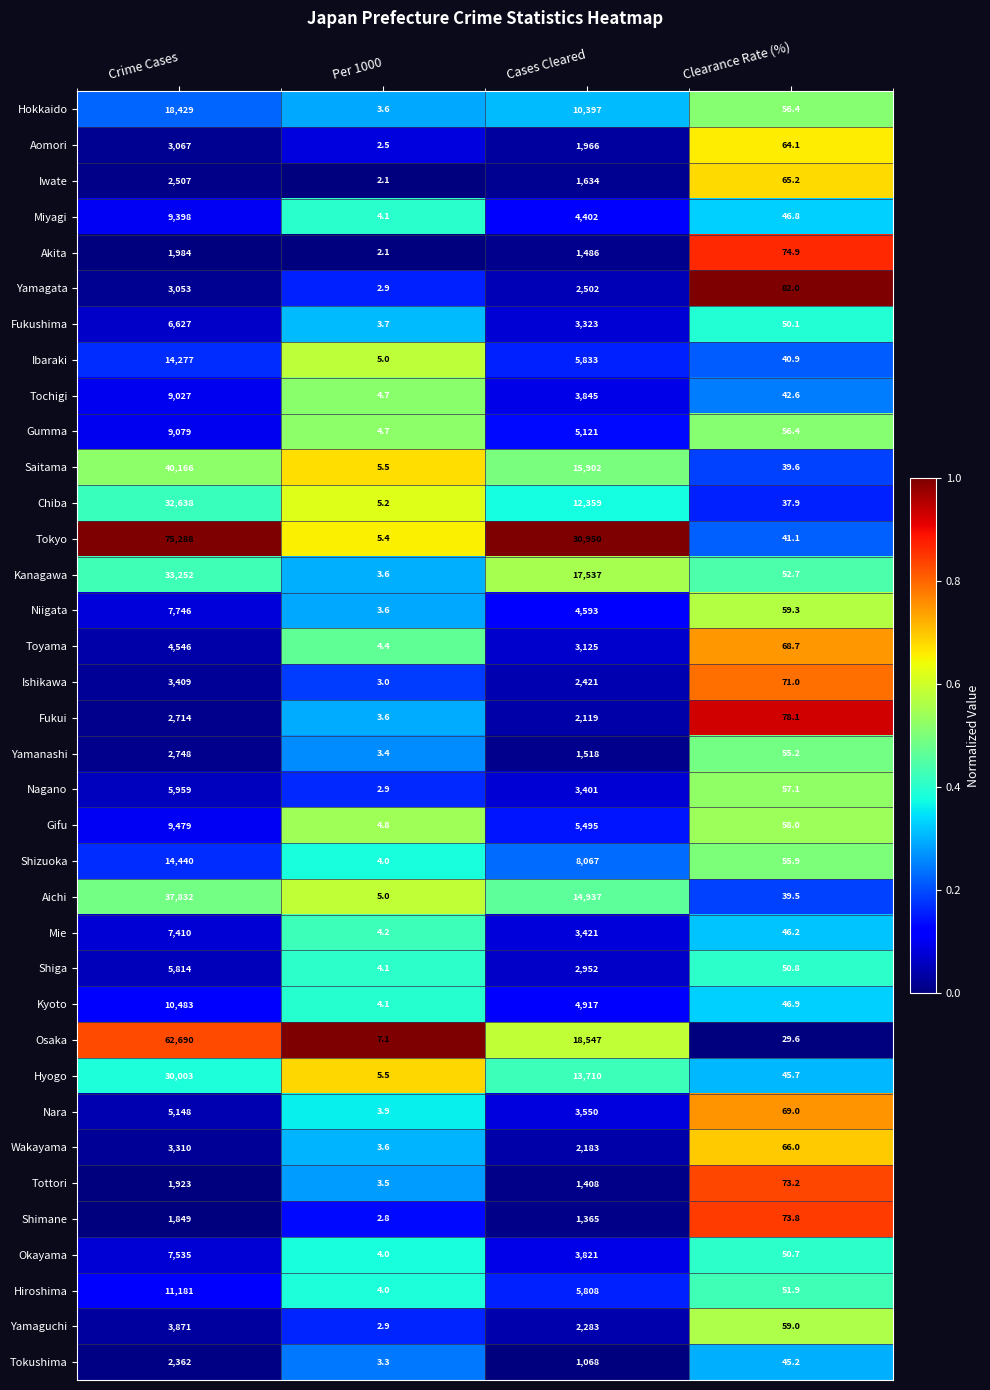

What is the average value of the Yamanashi series?

1081.2